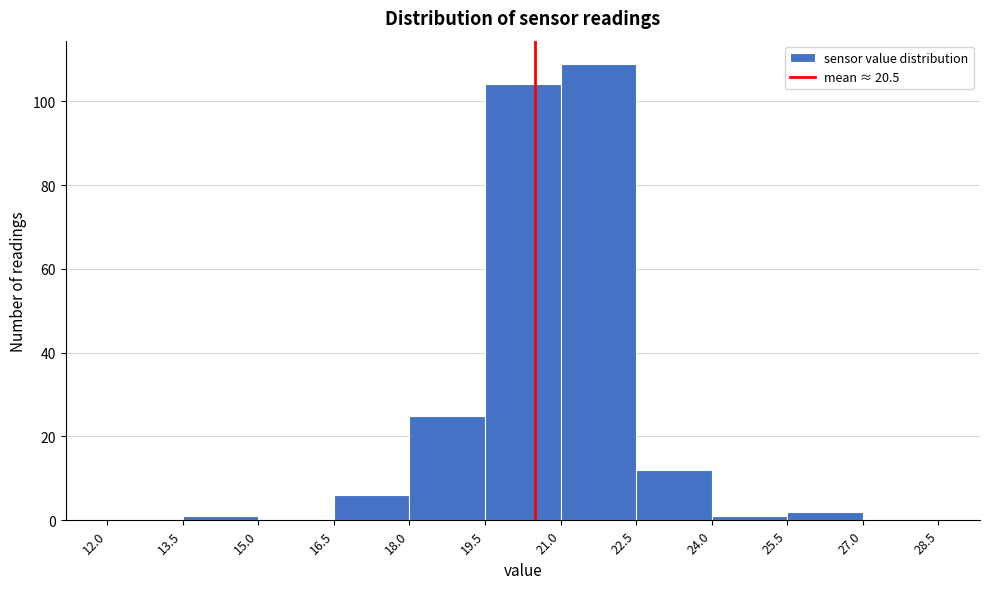

Reading left to right, transcribe this chart: for each bar, give the range it covers on the x-axis and its height. The values are not printed on the chart, so give them approximately, as read against the axis.

12.0 to 13.5: 0
13.5 to 15.0: under 2
15.0 to 16.5: 0
16.5 to 18.0: 6
18.0 to 19.5: 26
19.5 to 21.0: 104
21.0 to 22.5: 110
22.5 to 24.0: 12
24.0 to 25.5: under 2
25.5 to 27.0: 2
27.0 to 28.5: 0